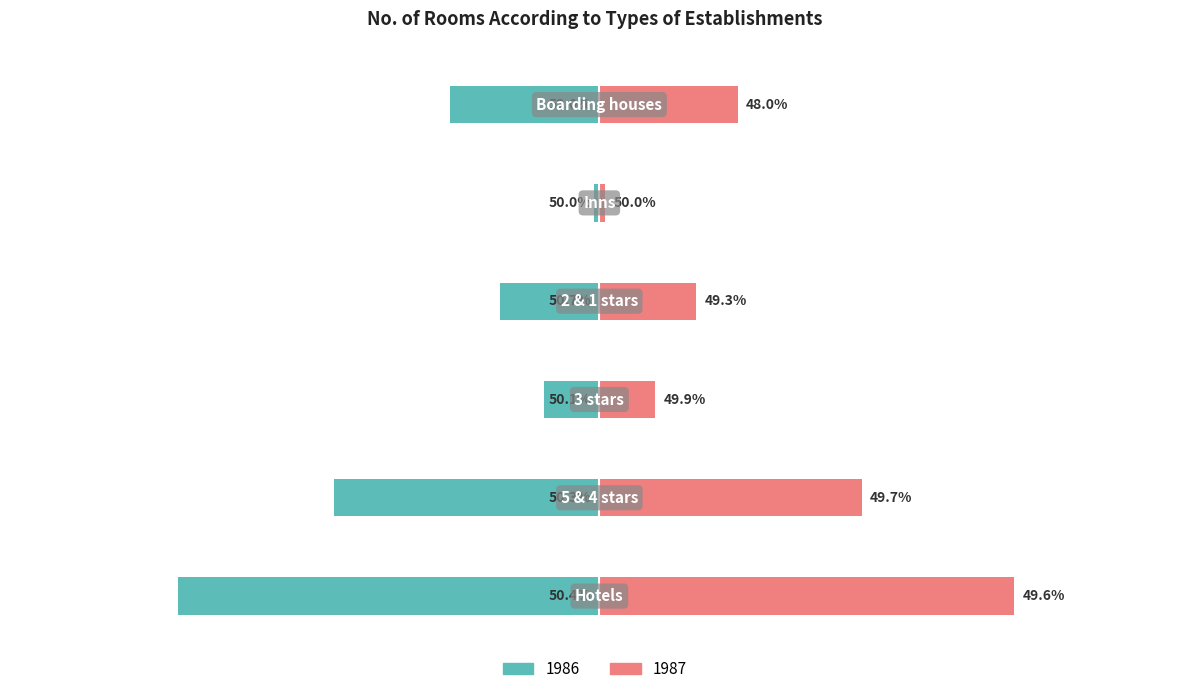

Reading left to right, extract all data points from this chart.

1986: -0.5	-0.3	-0.1	-0.1	-0.0	-0.2
1987: 0.5	0.3	0.1	0.1	0.0	0.2